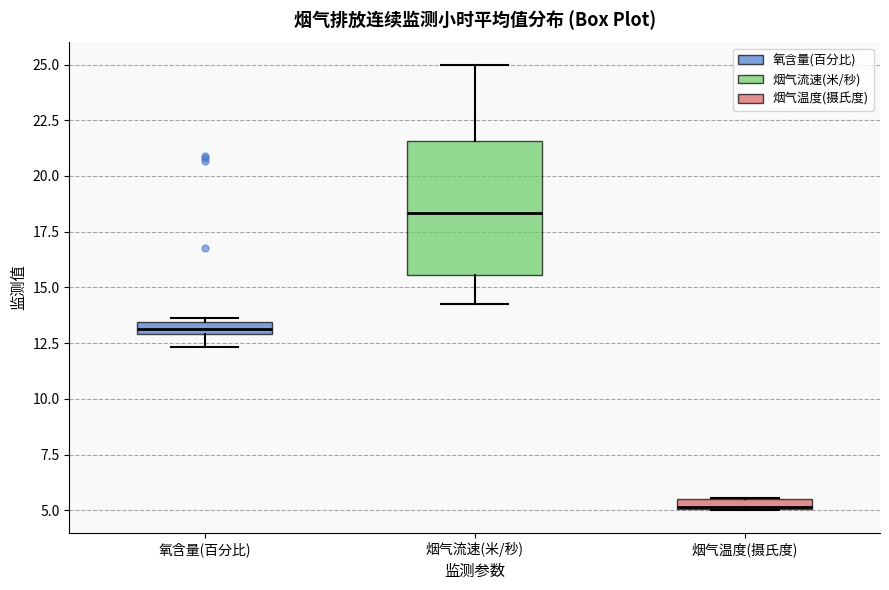

Where is the upper edge of the box for 氧含量(百分比) on the y-axis? The values are not printed on the chart, so give them approximately, as read against the axis.

13.5